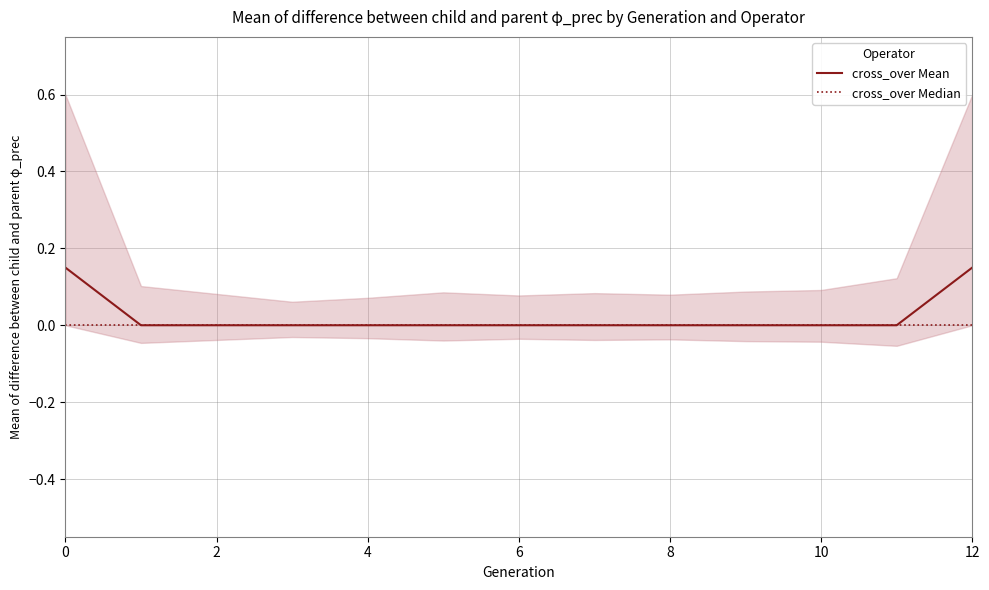

How many distinct data groups are displayed?

2